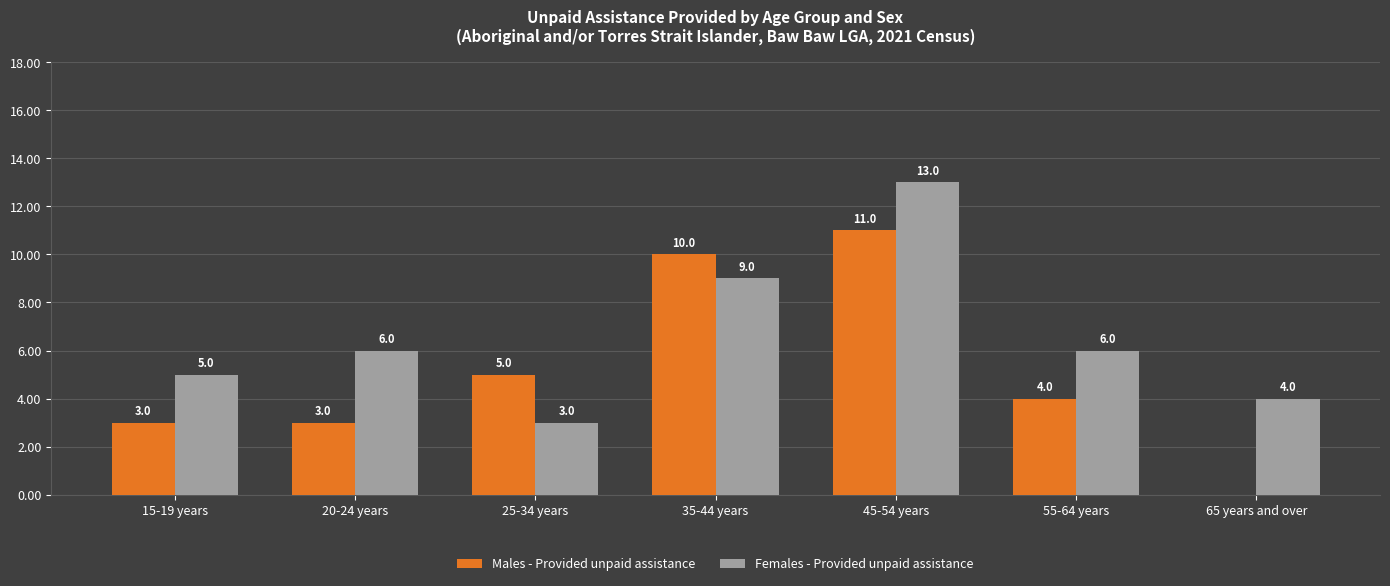

What is the spread (max minus min) of values at 25-34 years?

2